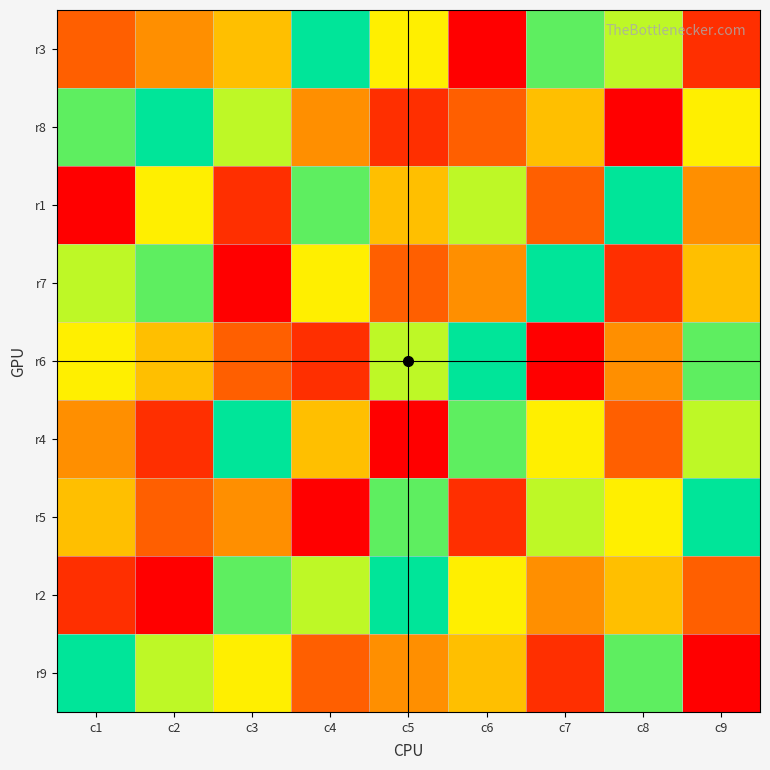

Which category has the lowest value across all series?

c6